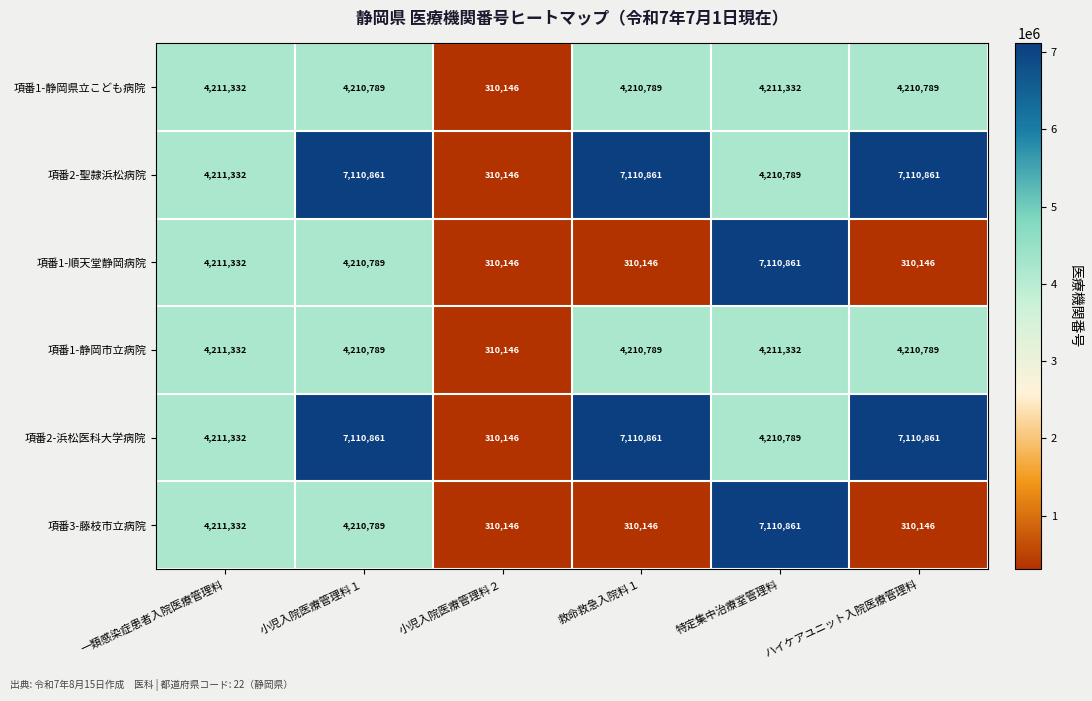

Is the value of 項番1-静岡県立こども病院 at 小児入院医療管理料１ greater than the value of 項番1-順天堂静岡病院 at ハイケアユニット入院医療管理料?

Yes